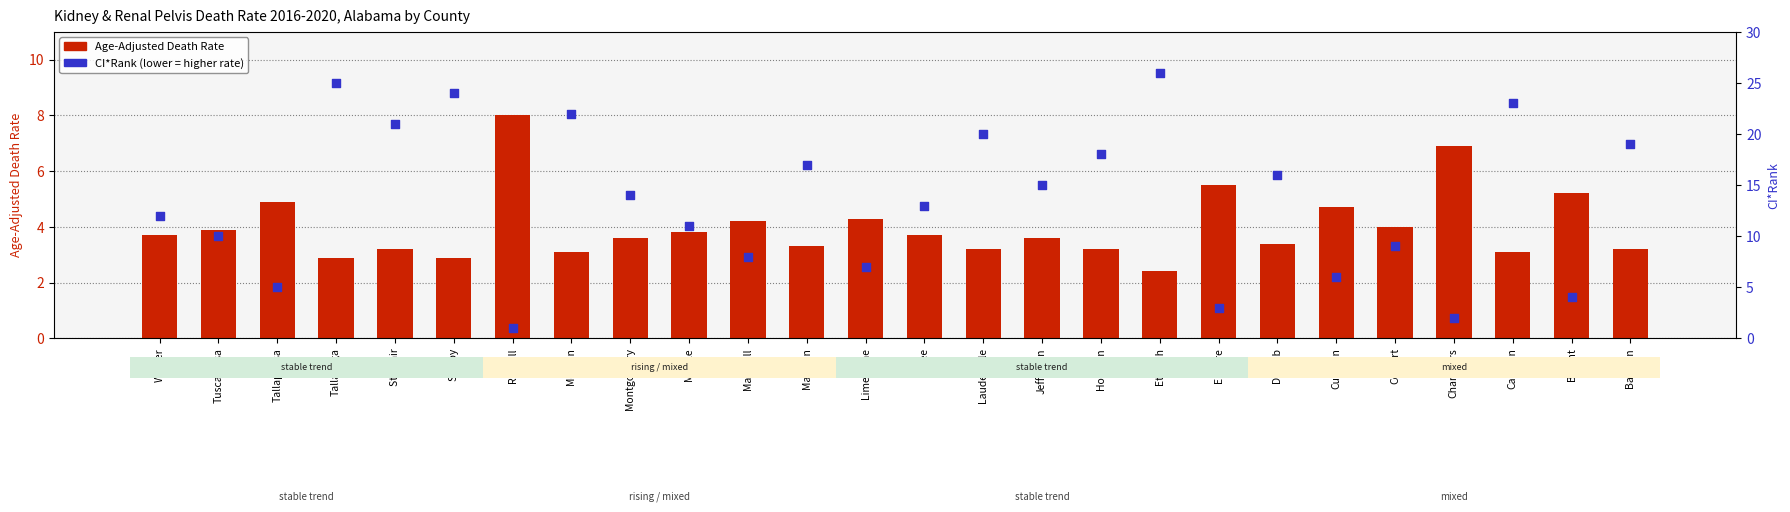

Is the value of Age-Adjusted Death Rate at Colbert greater than the value of CI*Rank at Lauderdale?

No